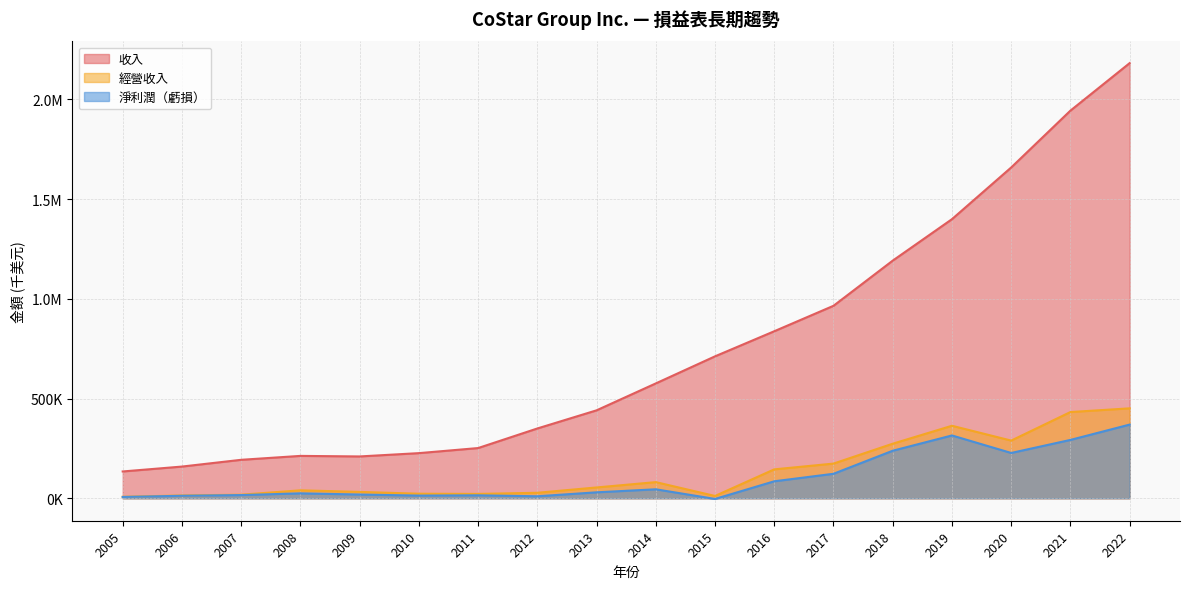

Which series changed the most between 2005 and 2019?

收入